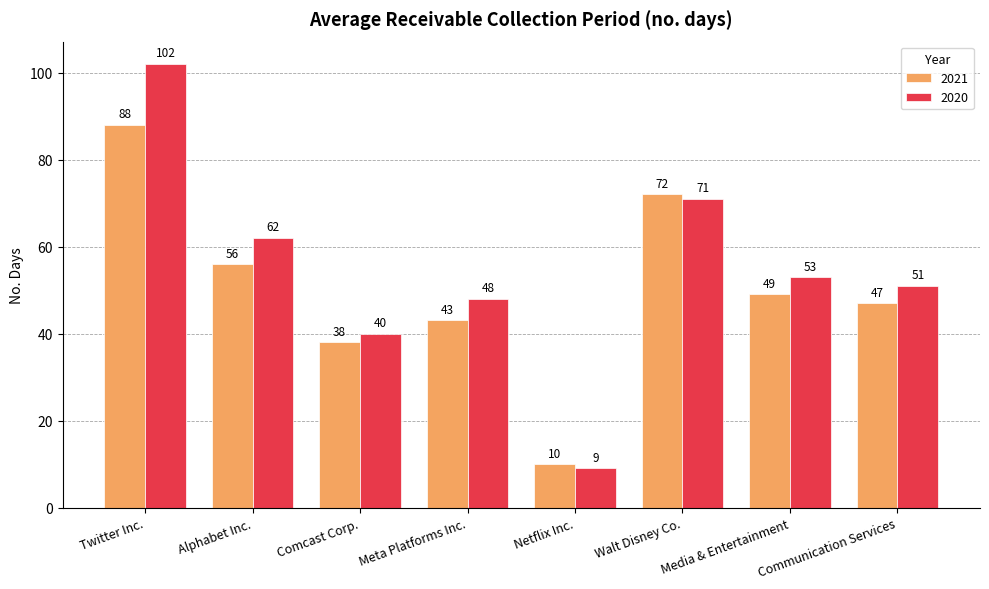

Which series has the largest range (max minus min)?

2020